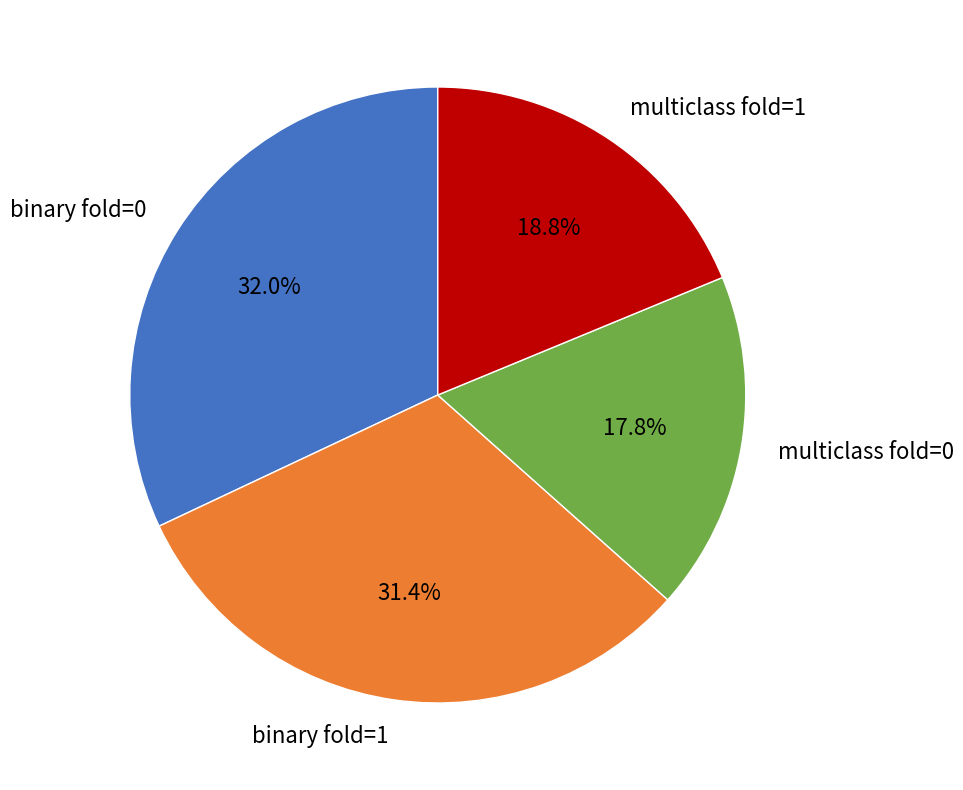

Is the sum of binary fold=1 and binary fold=0 greater than half?

Yes